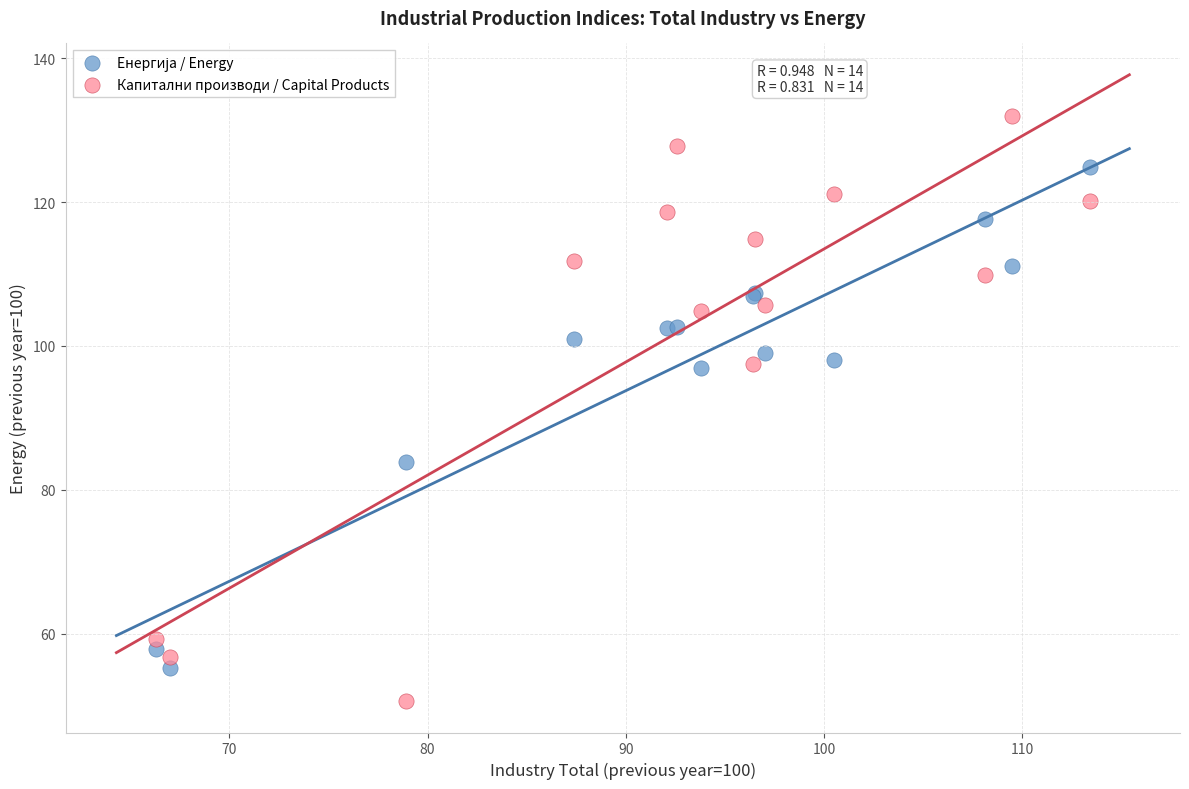

Which series contains the lowest Y value?

Капитални производи / Capital Products